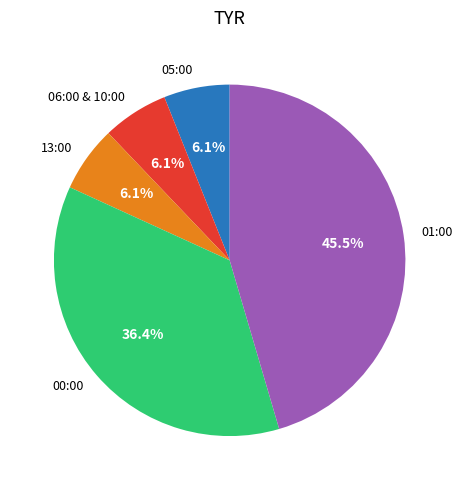

Which has a higher value, 01:00 or 13:00?

01:00